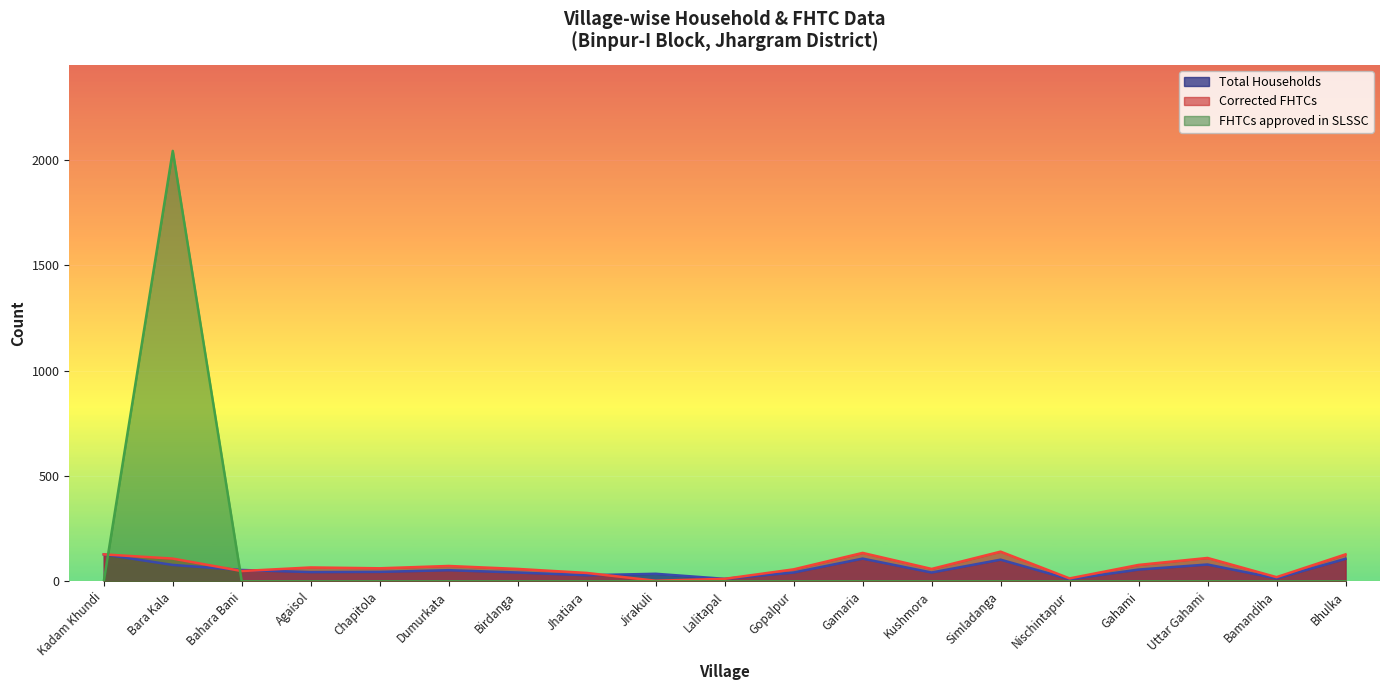

What is the label of the 2nd point from the right?

Bamandiha